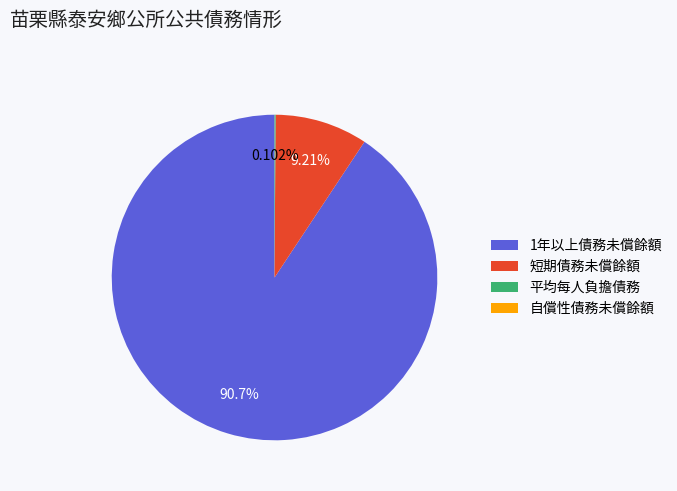

Which slice represents more than half of the pie?

1年以上債務未償餘額